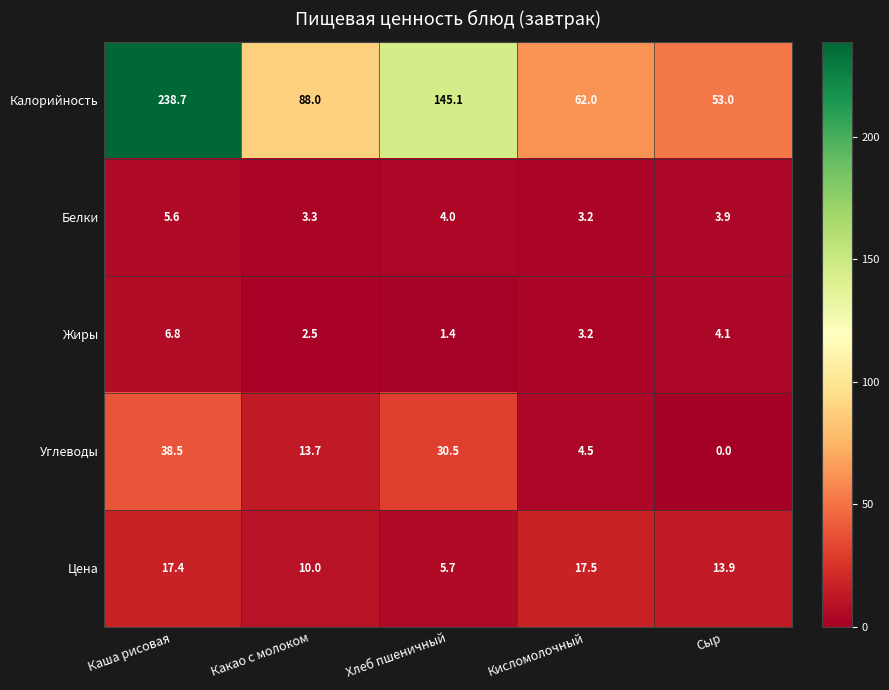

What is the sum of the Жиры values at Сыр and Хлеб пшеничный?

5.5